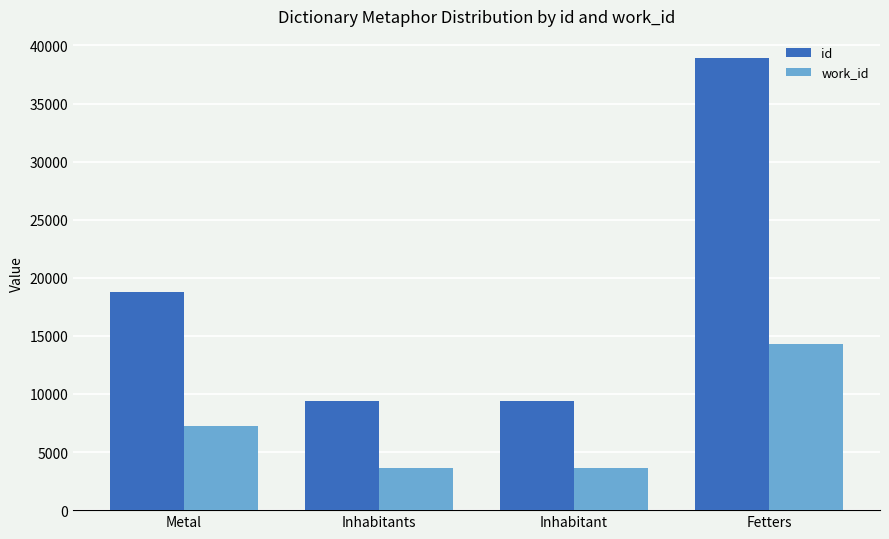

What is the label of the 2nd bar from the right?

Inhabitant